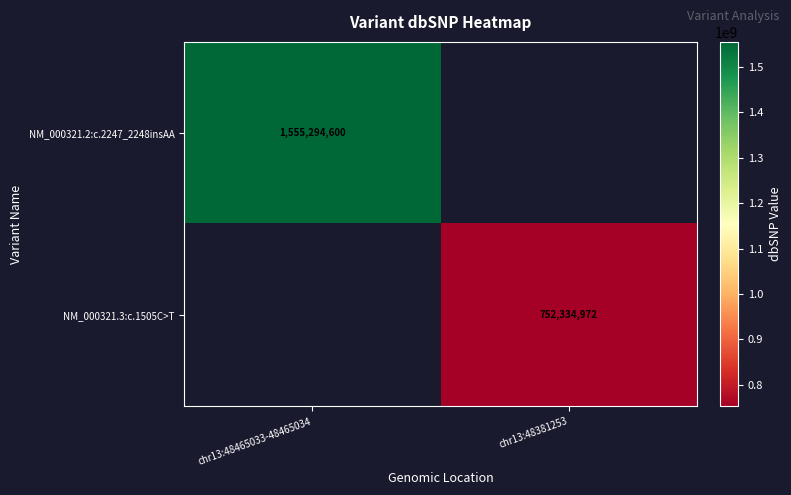

True or false: NM_000321.2:c.2247_2248insAA has a value of 1555294600 at chr13:48465033-48465034.

True